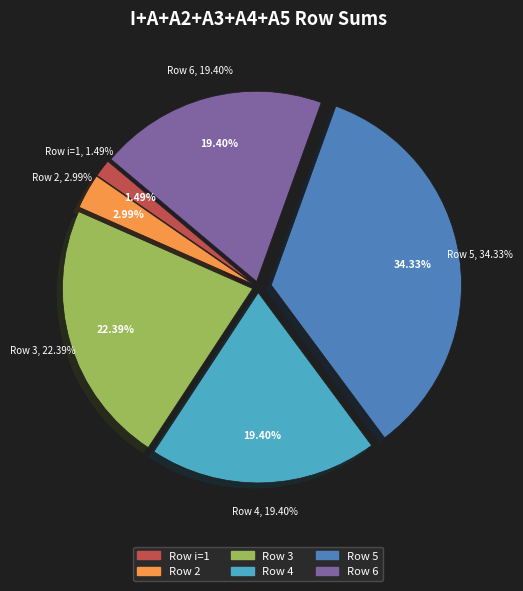

The 3 slice represents 1% of the pie. True or false?

False